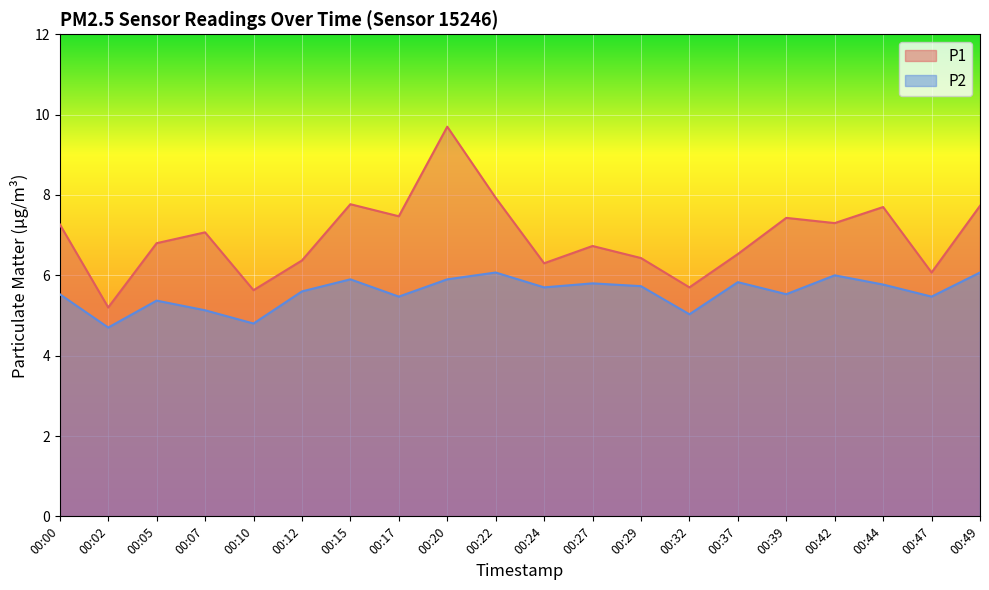

List the series in order of their overall mean, highest first.

P1, P2